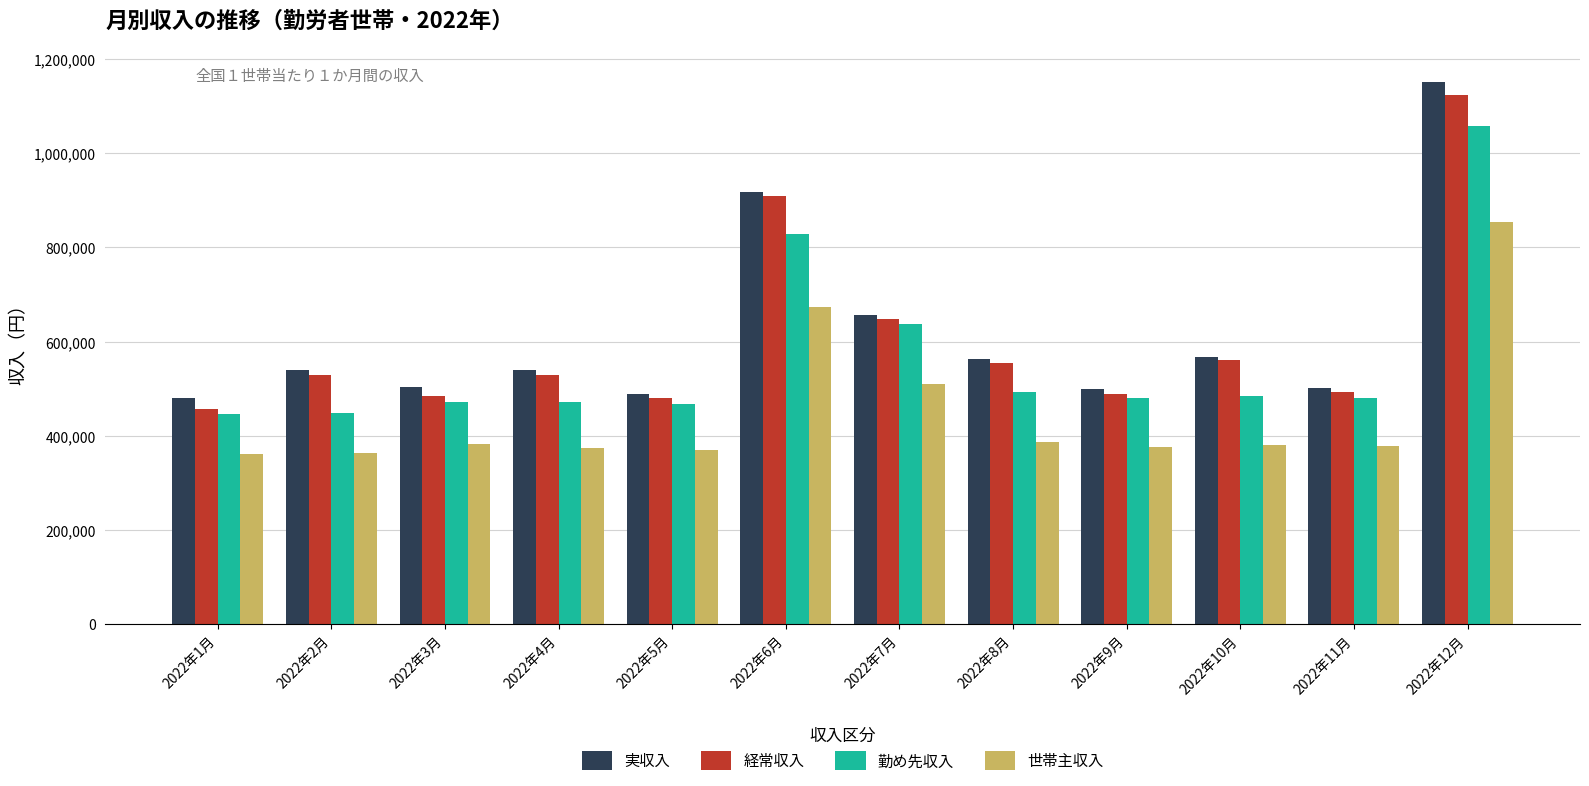

What is the difference between the maximum and minimum values in the 勤め先収入 series?

611923